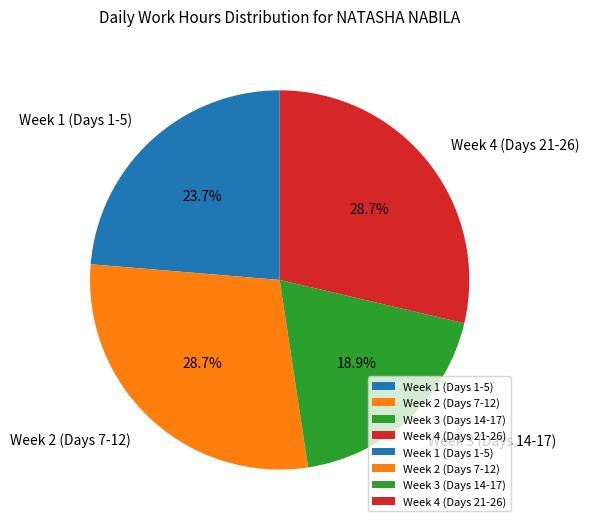

Is Week 1 (Days 1-5) the majority of the pie?

No